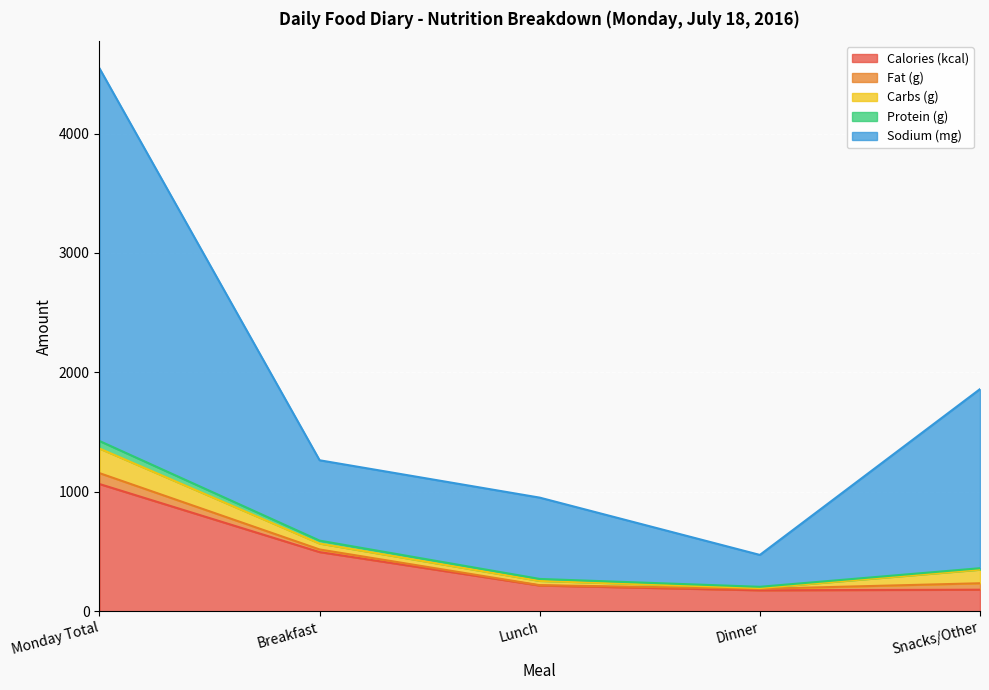

At which category is the sum across all series the highest?

Monday Total